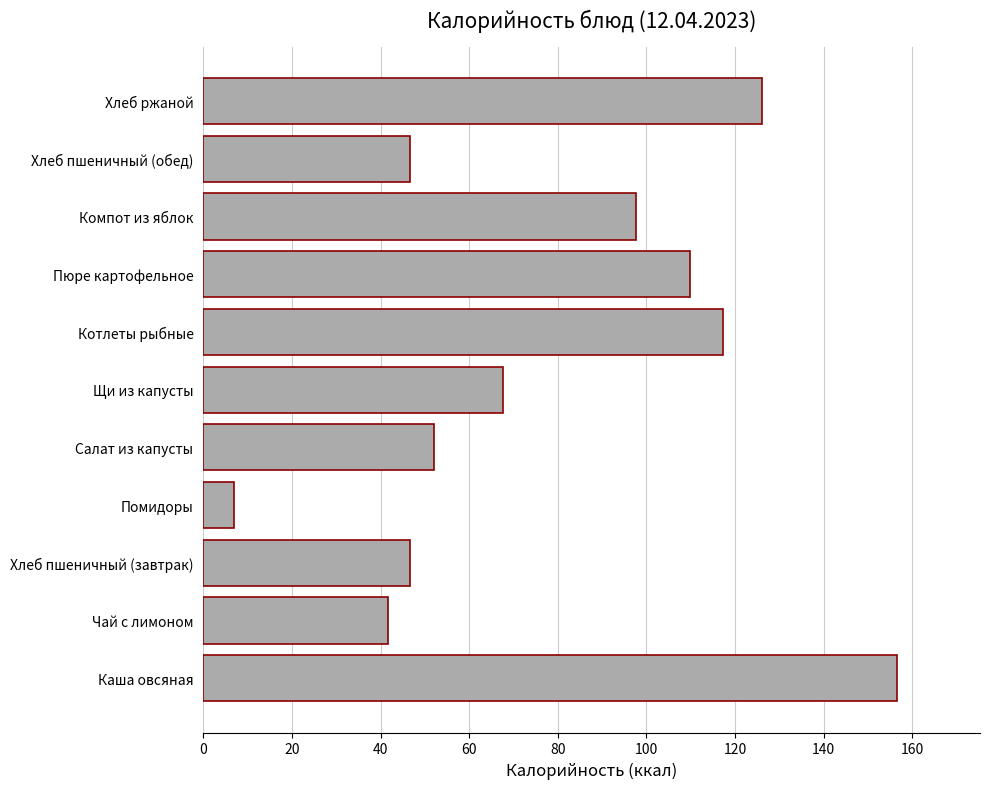

Between Хлеб пшеничный (завтрак) and Салат из капусты, which is larger?

Салат из капусты